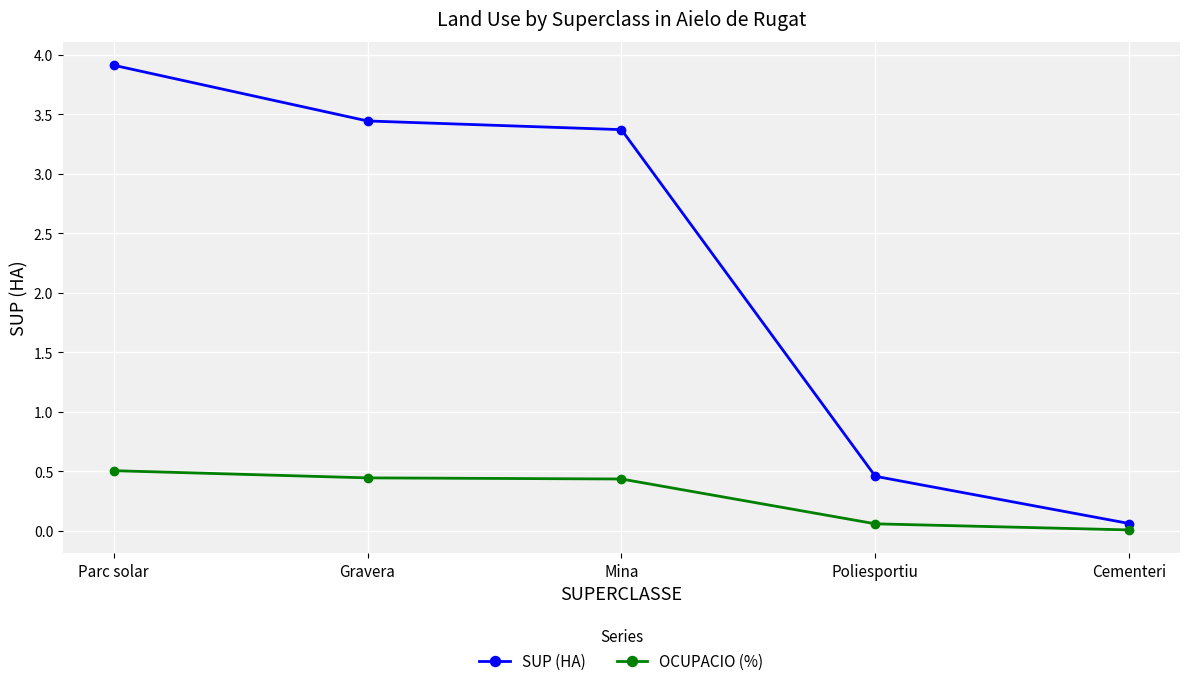

What are all the series names shown in the legend?

SUP (HA), OCUPACIO (%)